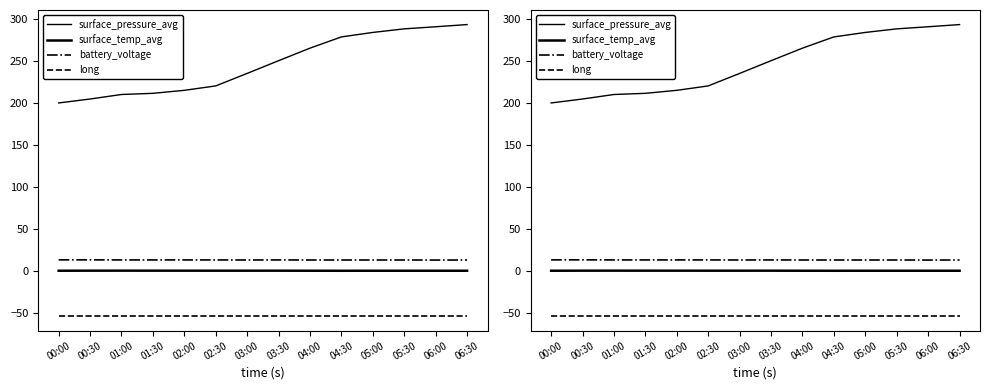

Reading left to right, transcribe all the data shown in this chart.

surface_pressure_avg: 00:00=200.0	00:30=204.7	01:00=210.1	01:30=211.5	02:00=215.1	02:30=220.4	03:00=235.3	03:30=250.4	04:00=265.4	04:30=278.8	05:00=284.1	05:30=288.4	06:00=290.9	06:30=293.5
surface_temp_avg: 00:00=0.0	00:30=0.1	01:00=0.1	01:30=0.1	02:00=0.1	02:30=0.1	03:00=0.1	03:30=0.1	04:00=0.0	04:30=-0.0	05:00=0.0	05:30=0.0	06:00=0.0	06:30=0.0
battery_voltage: 00:00=13.0	00:30=13.0	01:00=12.9	01:30=12.9	02:00=12.9	02:30=12.9	03:00=12.8	03:30=12.9	04:00=12.8	04:30=12.8	05:00=12.8	05:30=12.8	06:00=12.7	06:30=12.8
long: 00:00=-54.1	00:30=-54.1	01:00=-54.1	01:30=-54.1	02:00=-54.1	02:30=-54.1	03:00=-54.1	03:30=-54.1	04:00=-54.1	04:30=-54.1	05:00=-54.1	05:30=-54.1	06:00=-54.1	06:30=-54.1